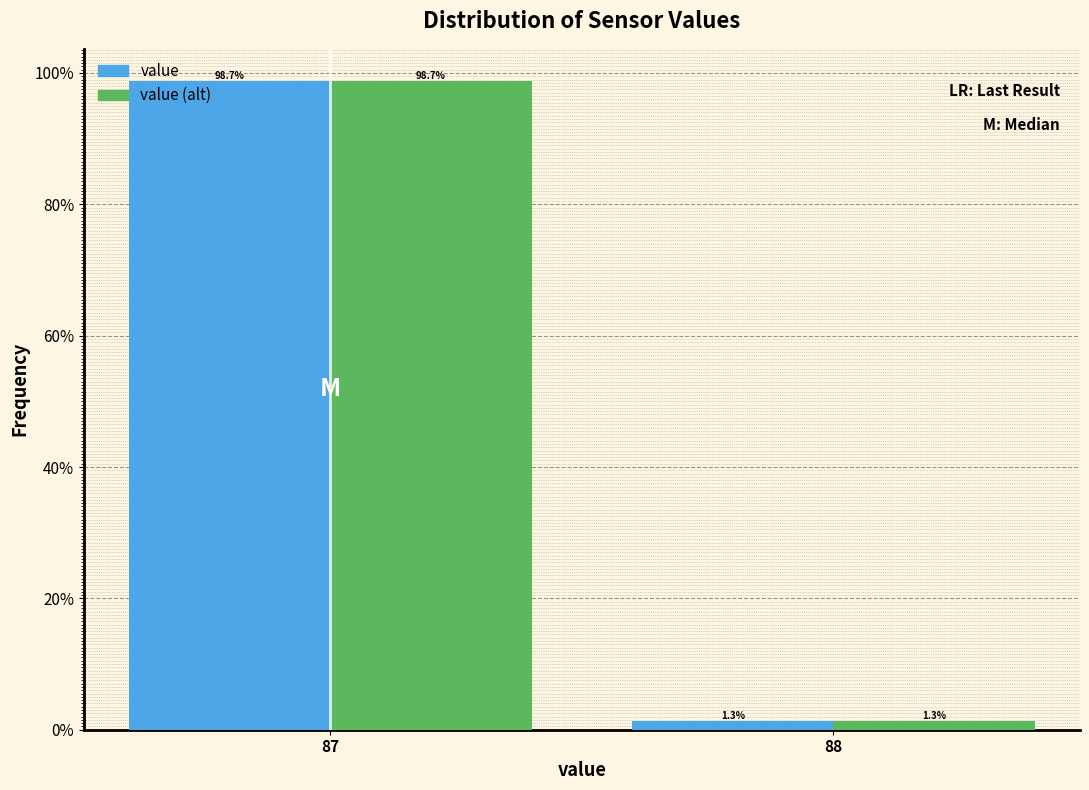

Reading left to right, what are all the values shown in this chart?

value: 87=98.7	88=1.3
value (alt): 87=98.7	88=1.3